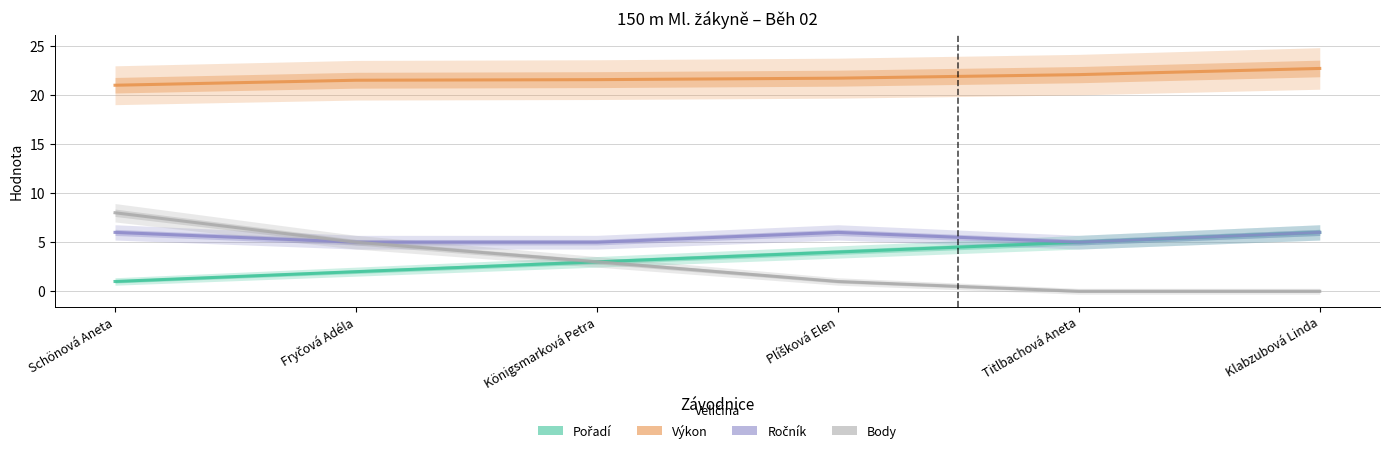

Which series has the largest range (max minus min)?

Body